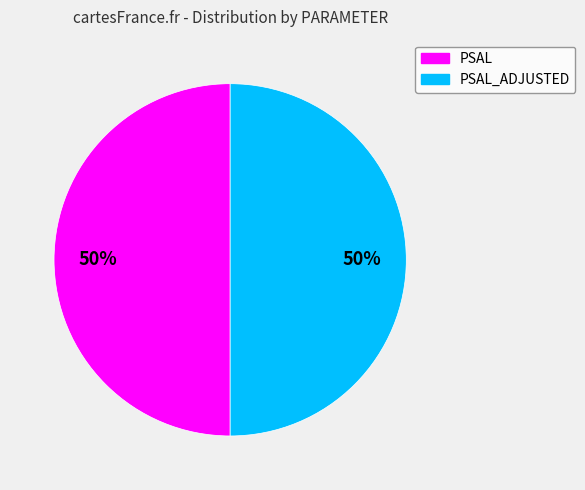

To the nearest percent, what is the average slice percentage?

50%